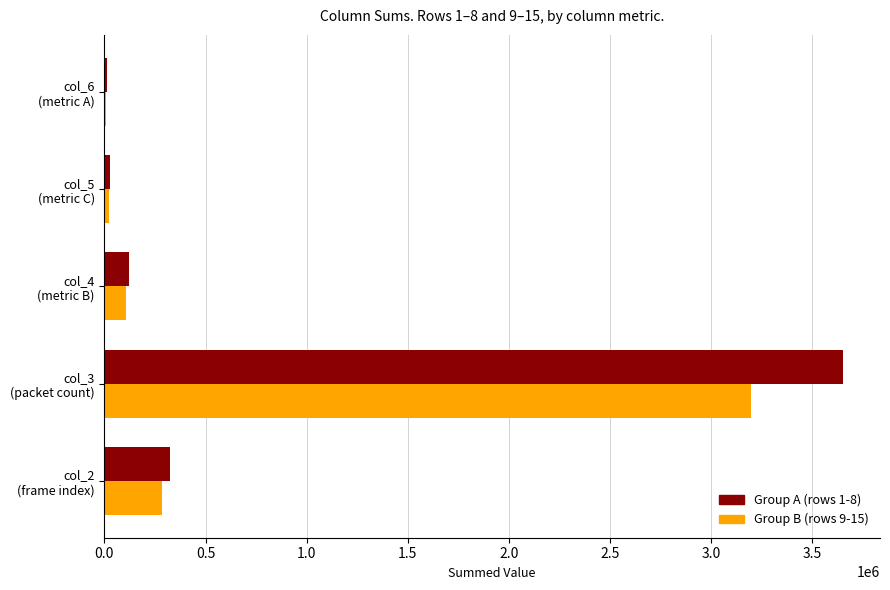

How many data points does each series have?

5